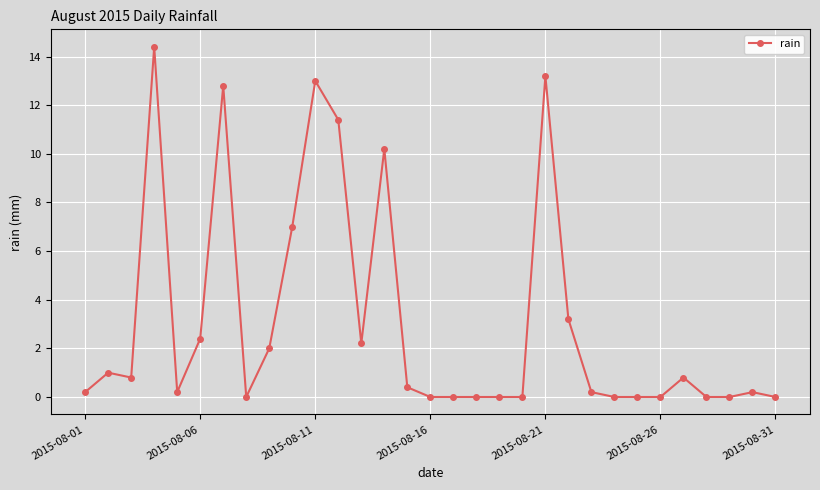

What is the value of the 7th point from the left?

12.8